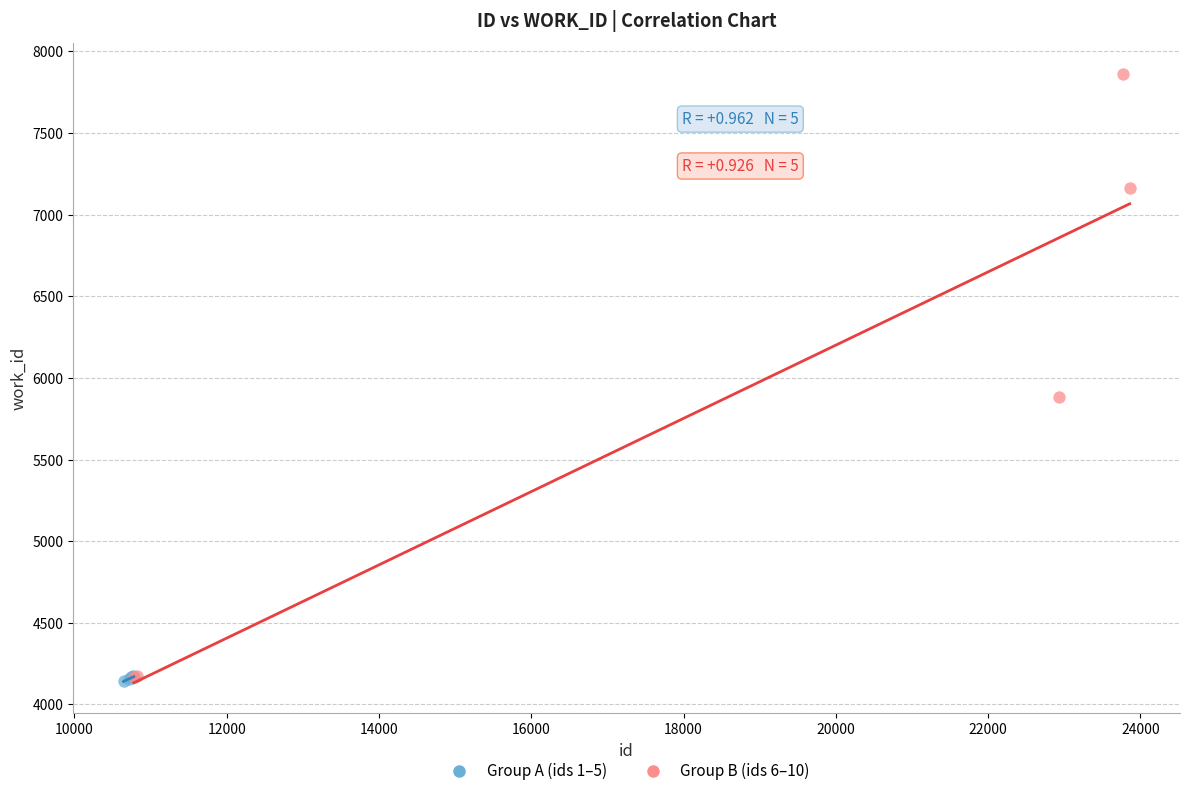

Which series contains the highest Y value?

Group B (ids 6–10)